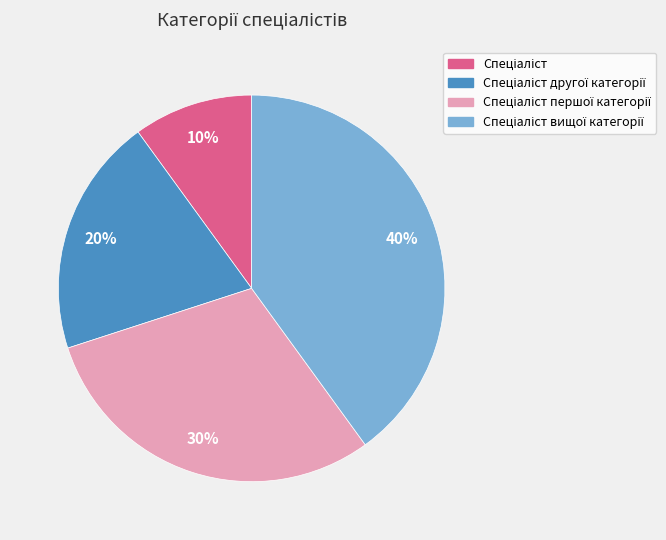

To the nearest percent, what is the average slice percentage?

25%